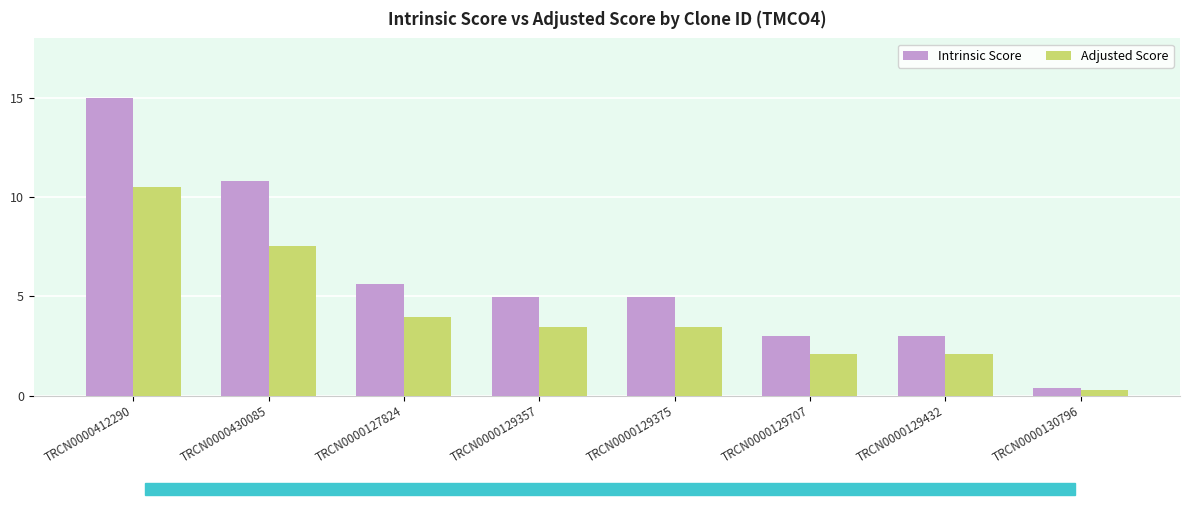

Rank the series by their average value, from lowest to highest.

Adjusted Score, Intrinsic Score